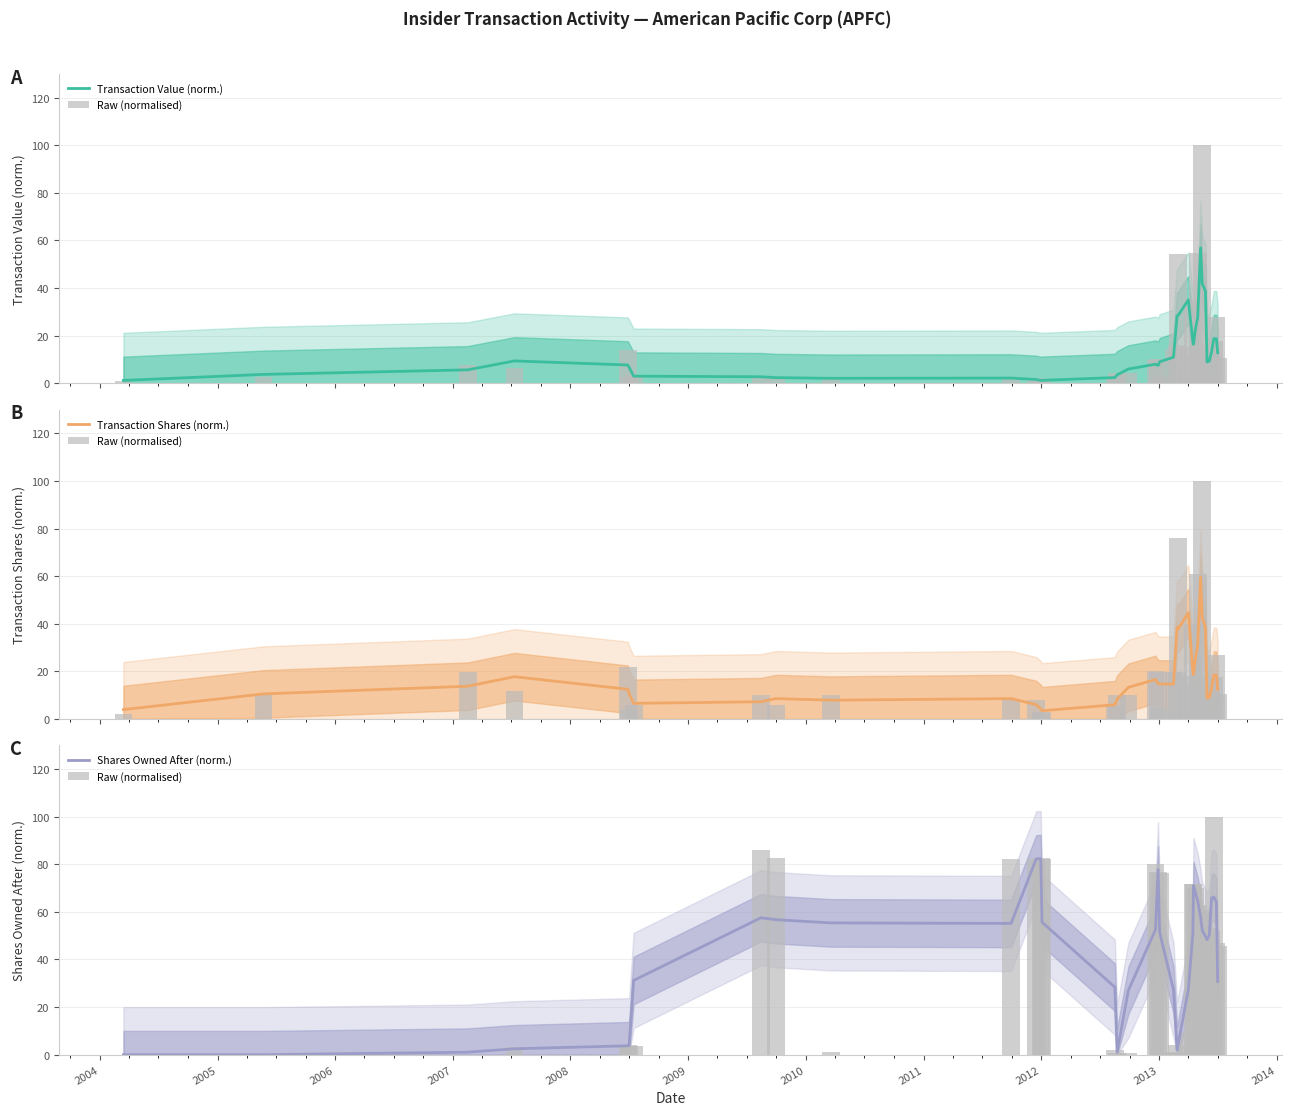

How many bars are there in each group?

3